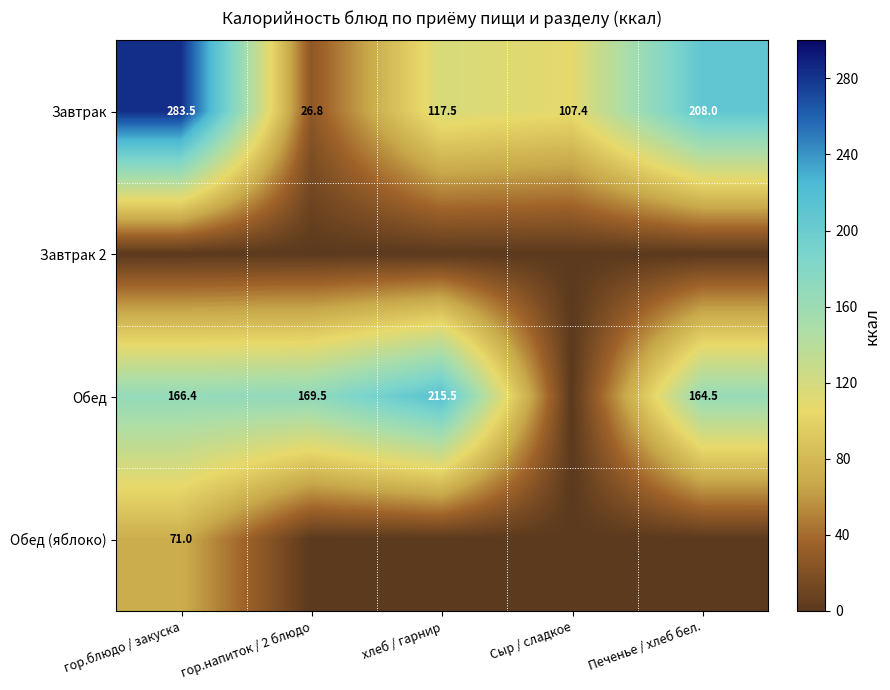

True or false: Завтрак has a value of 26.8 at гор.напиток / 2 блюдо.

True